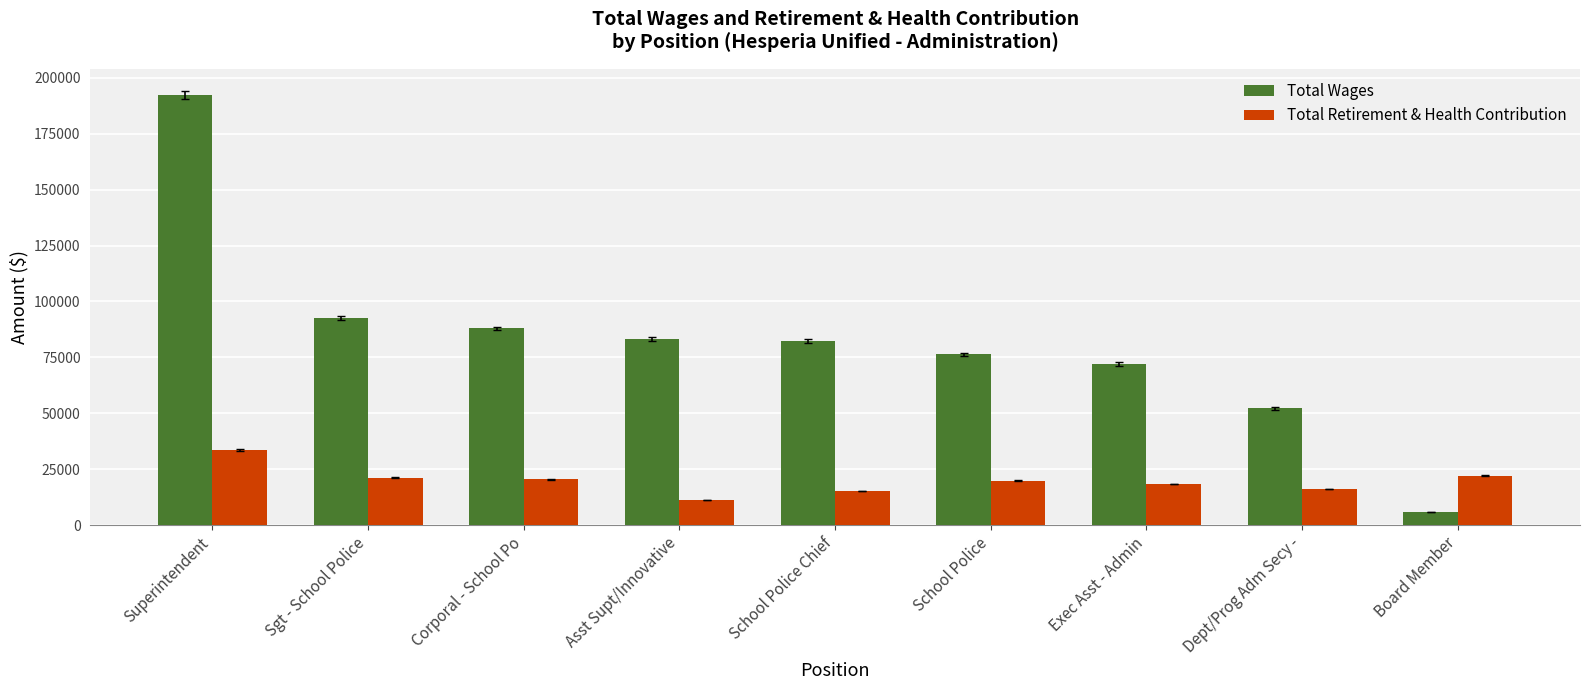

What is the total value across all series at Sgt - School Police?

113896